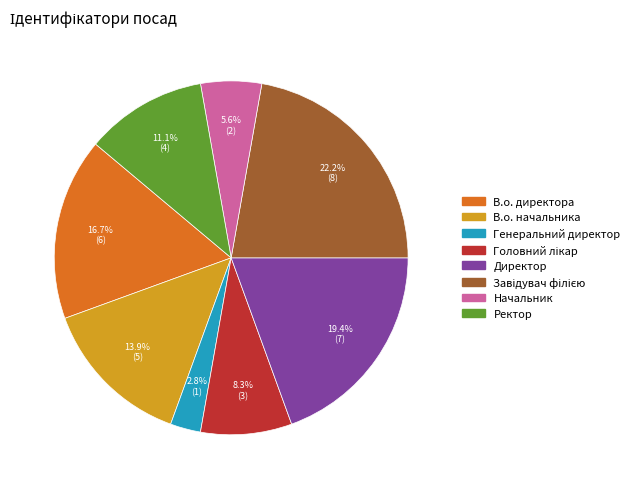

To the nearest percent, what percentage of the pie is Ректор?

11%